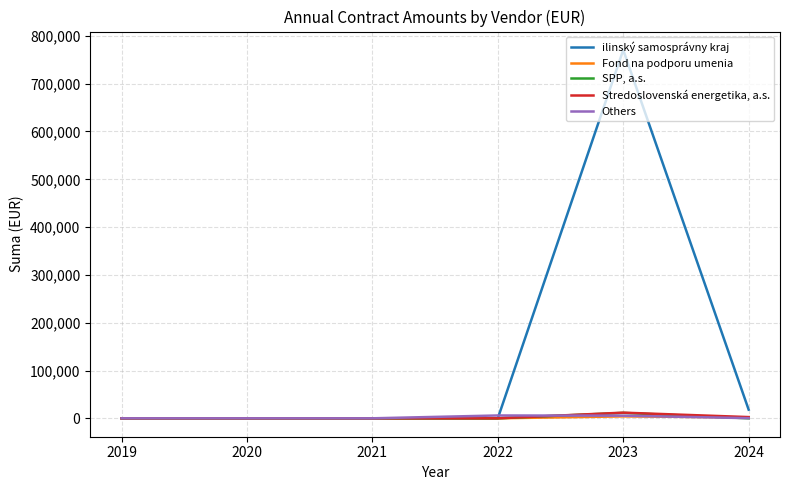

Between 2021 and 2023, which series saw the biggest shift?

ilinský samosprávny kraj